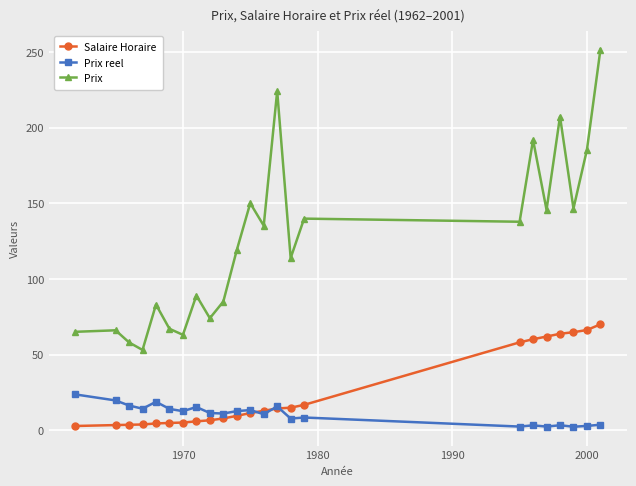

What is the minimum value for Prix?

53.0